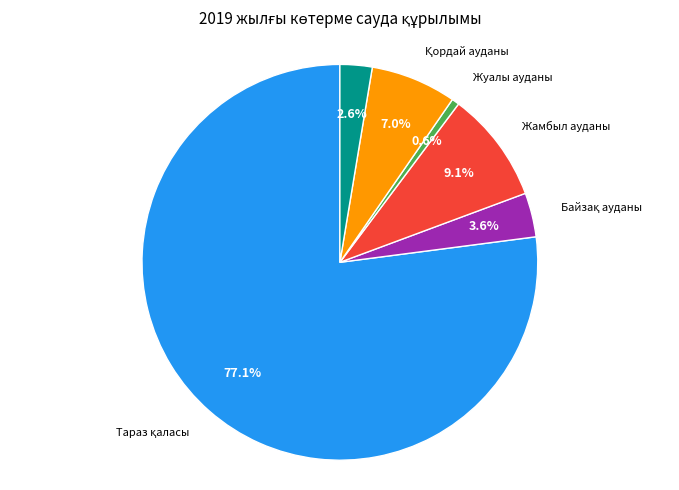

Is there a majority slice in this chart?

Yes